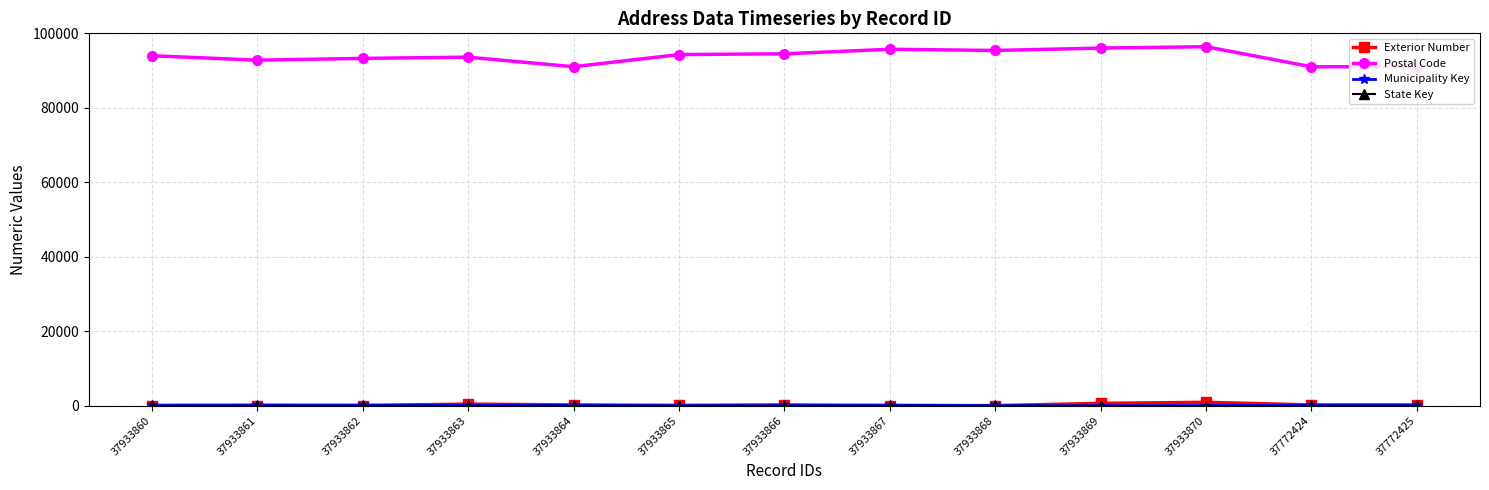

What is the difference between the maximum and minimum values in the Postal Code series?

5384